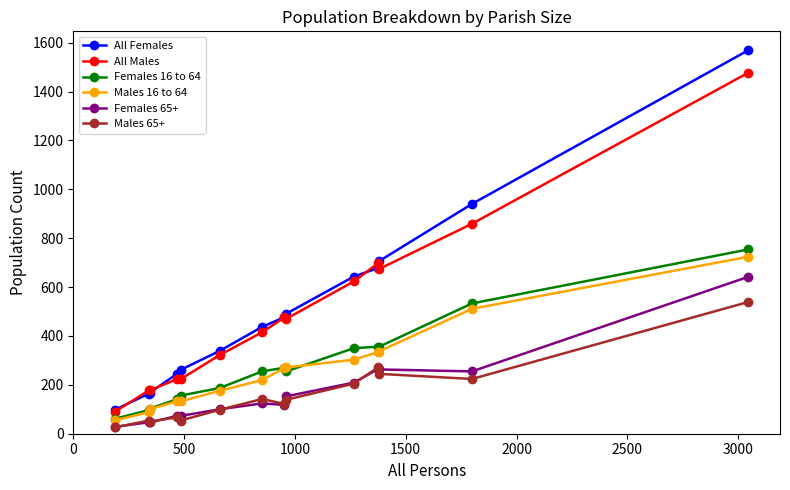

How many distinct data groups are displayed?

6